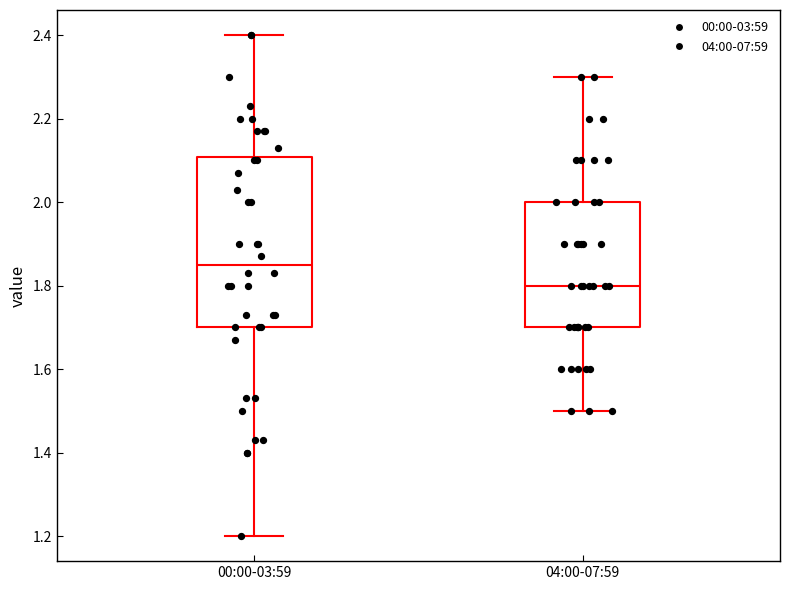

Where does the median line of the box for 00:00-03:59 sit on the y-axis? The values are not printed on the chart, so give them approximately, as read against the axis.

1.86